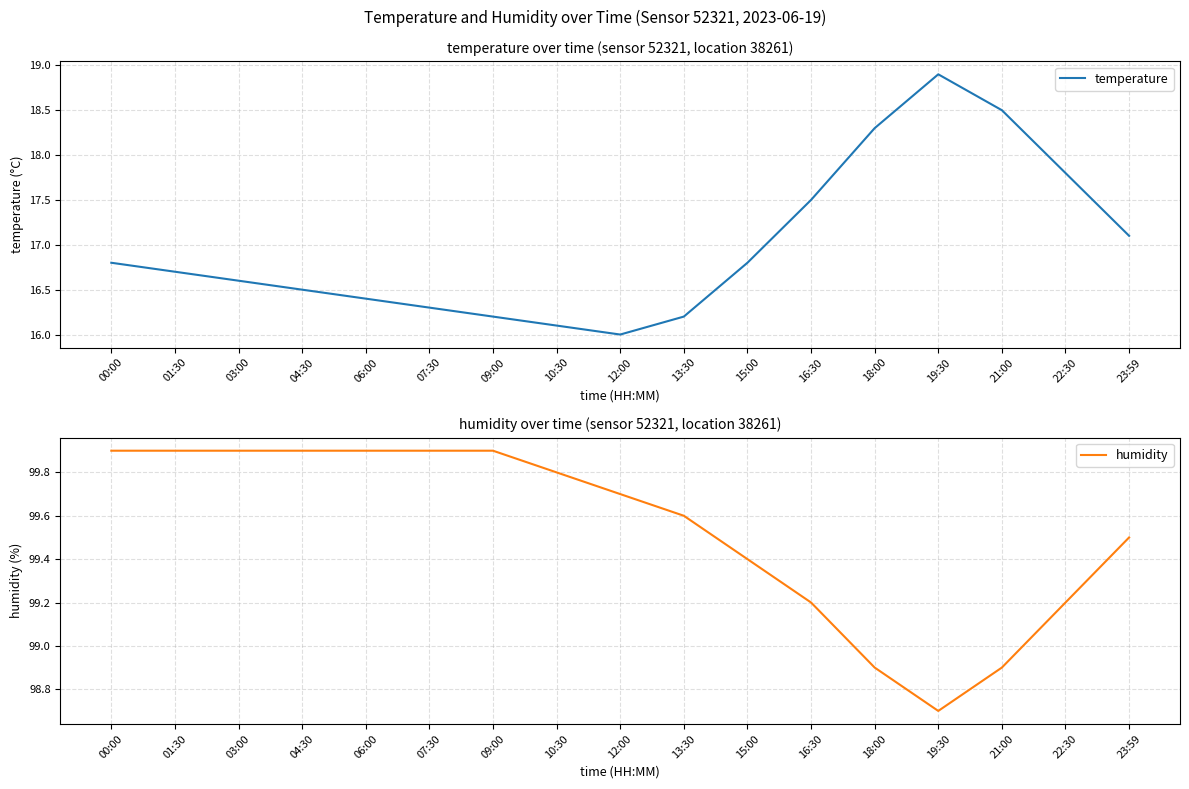

The temperature series shows 17.5 at 16:30. True or false?

True